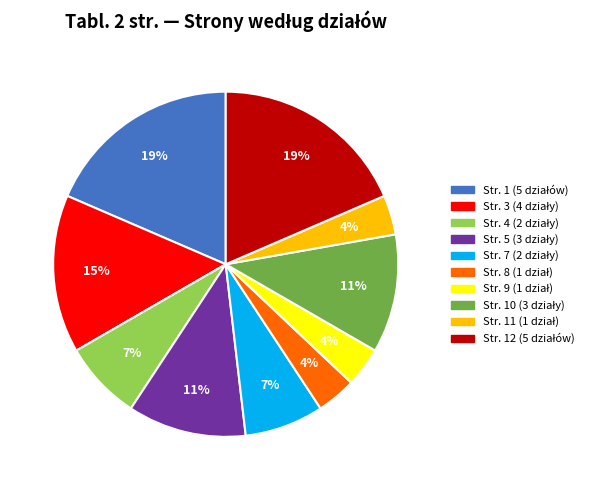

Is there any slice that represents more than half of the pie?

No